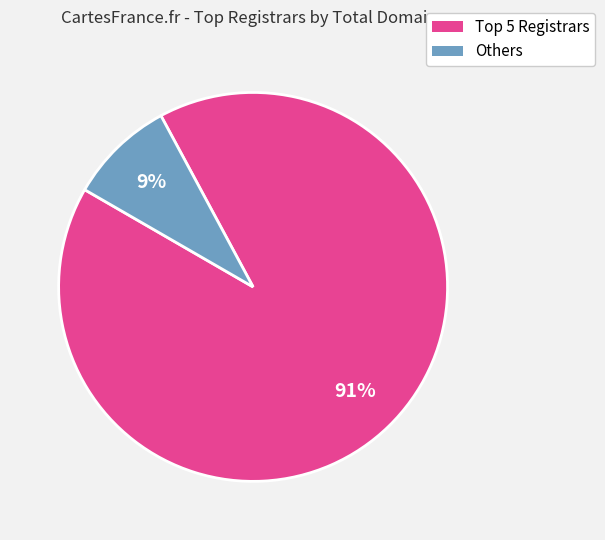

To the nearest percent, what is the difference between the largest and smallest slice percentages?

82%